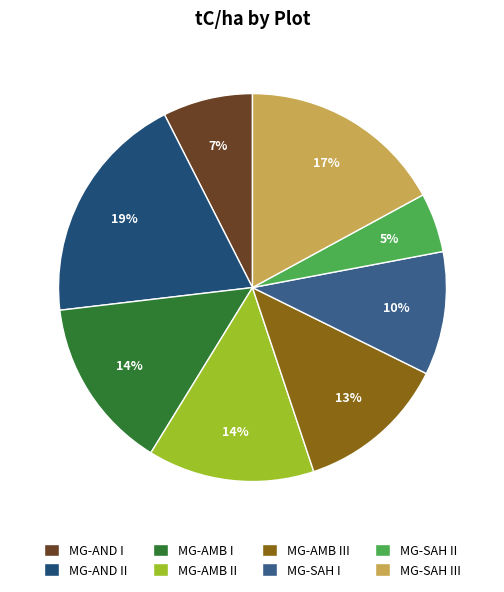

To the nearest percent, what portion does MG-AND II represent?

19%